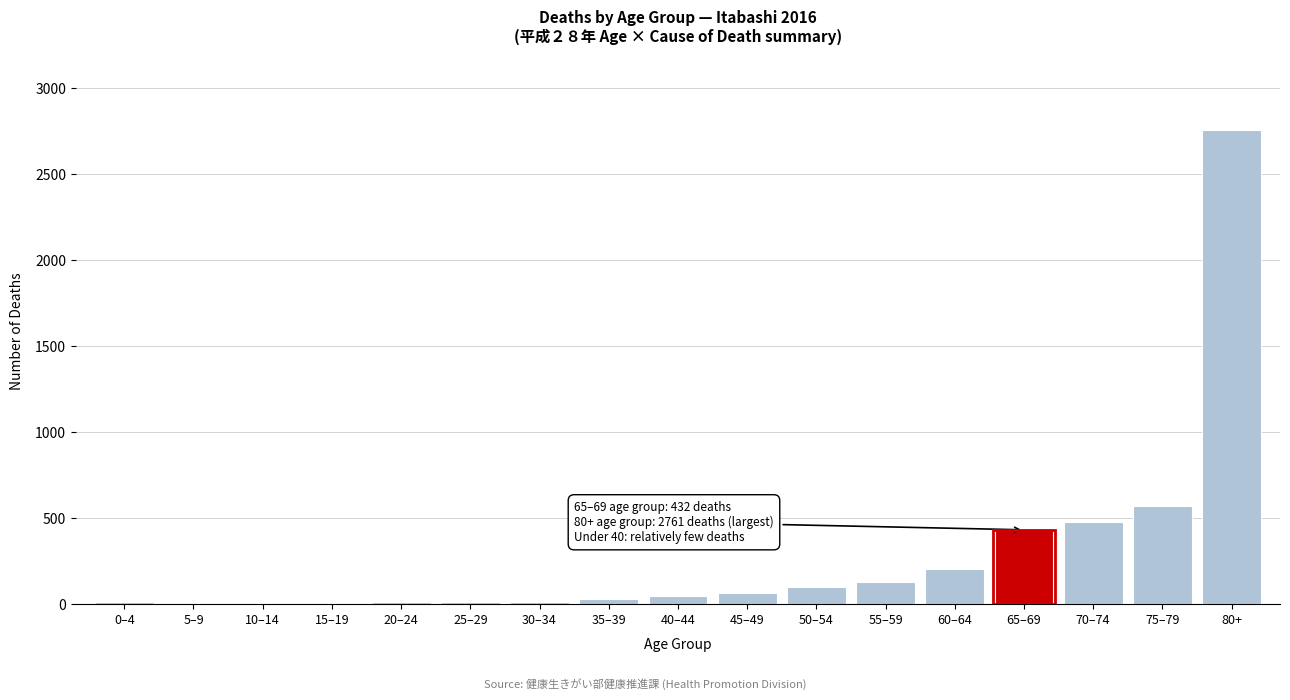

What is the greatest value displayed?

2761